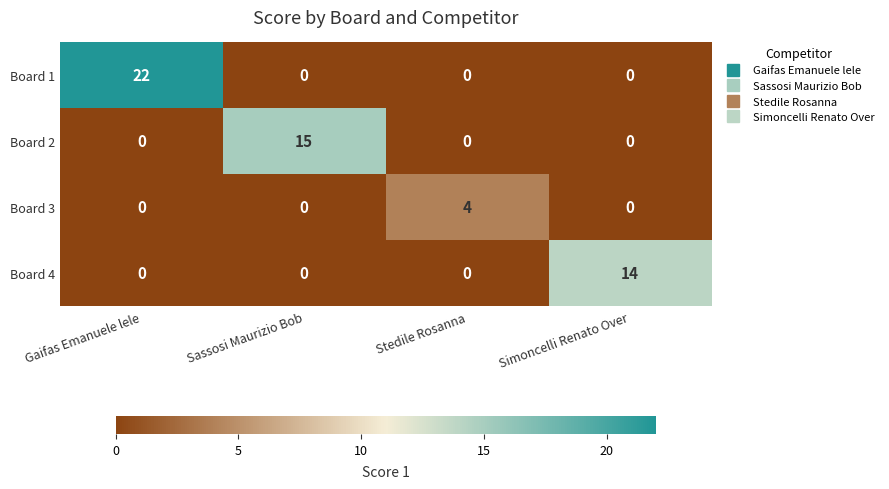

At which category is the sum across all series the highest?

Gaifas Emanuele lele